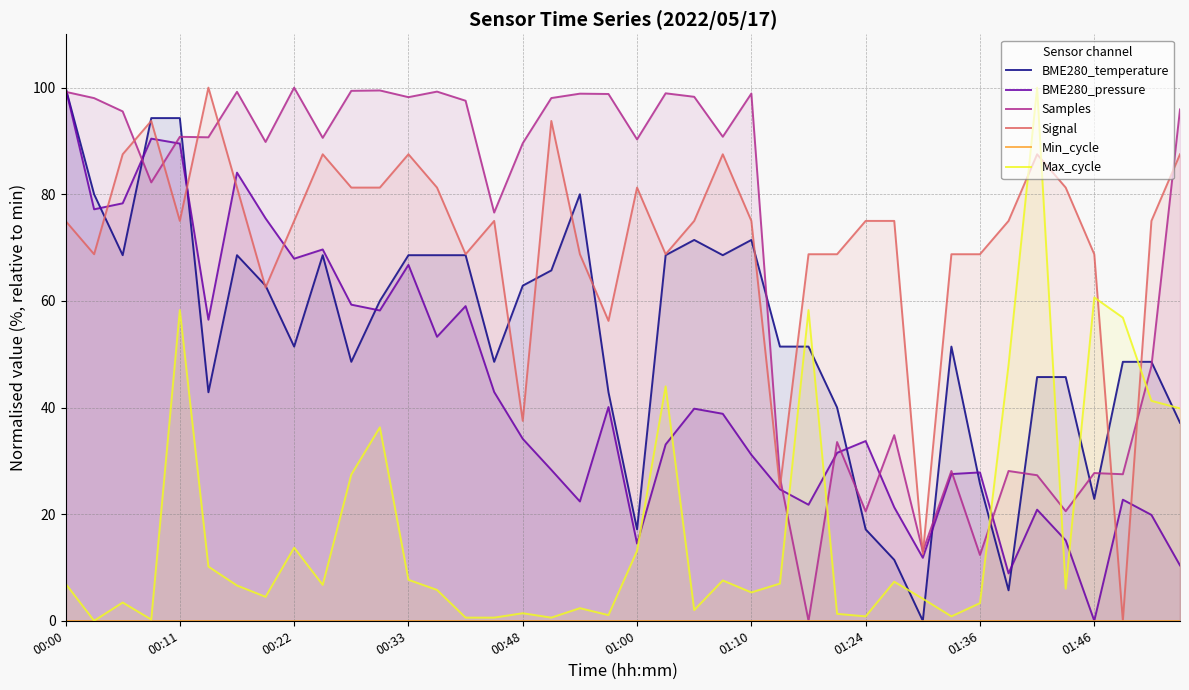

Rank the series at 38 from lowest to highest value.

Min_cycle, BME280_pressure, Max_cycle, Samples, BME280_temperature, Signal